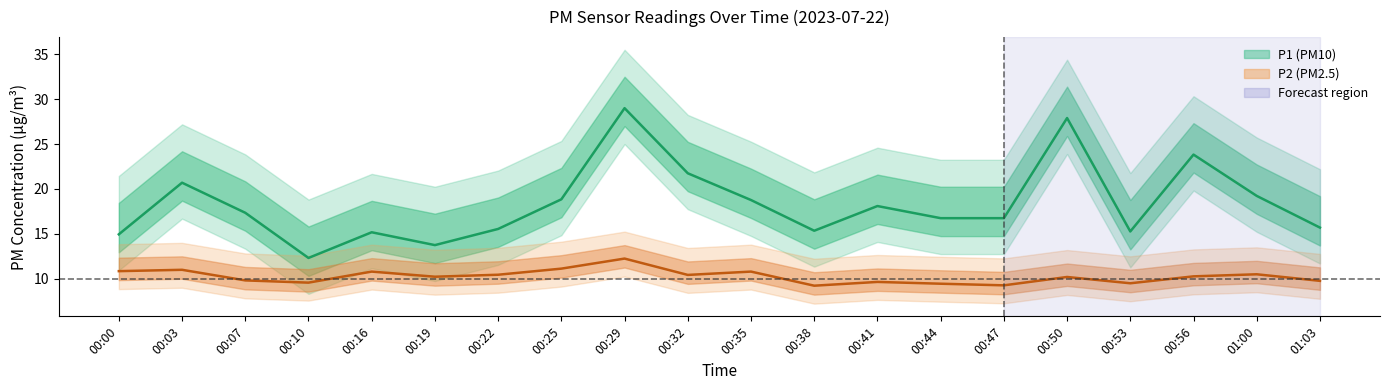

What is the lowest value of the P2 (PM2.5) series?

9.2